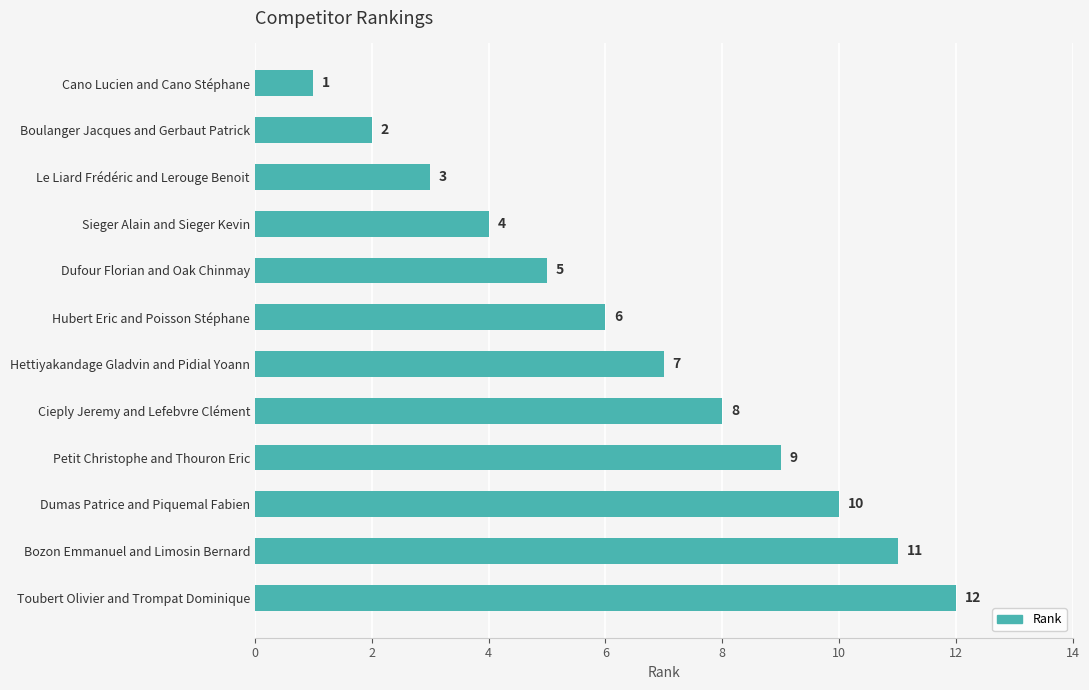

Count the number of categories in the chart.

12